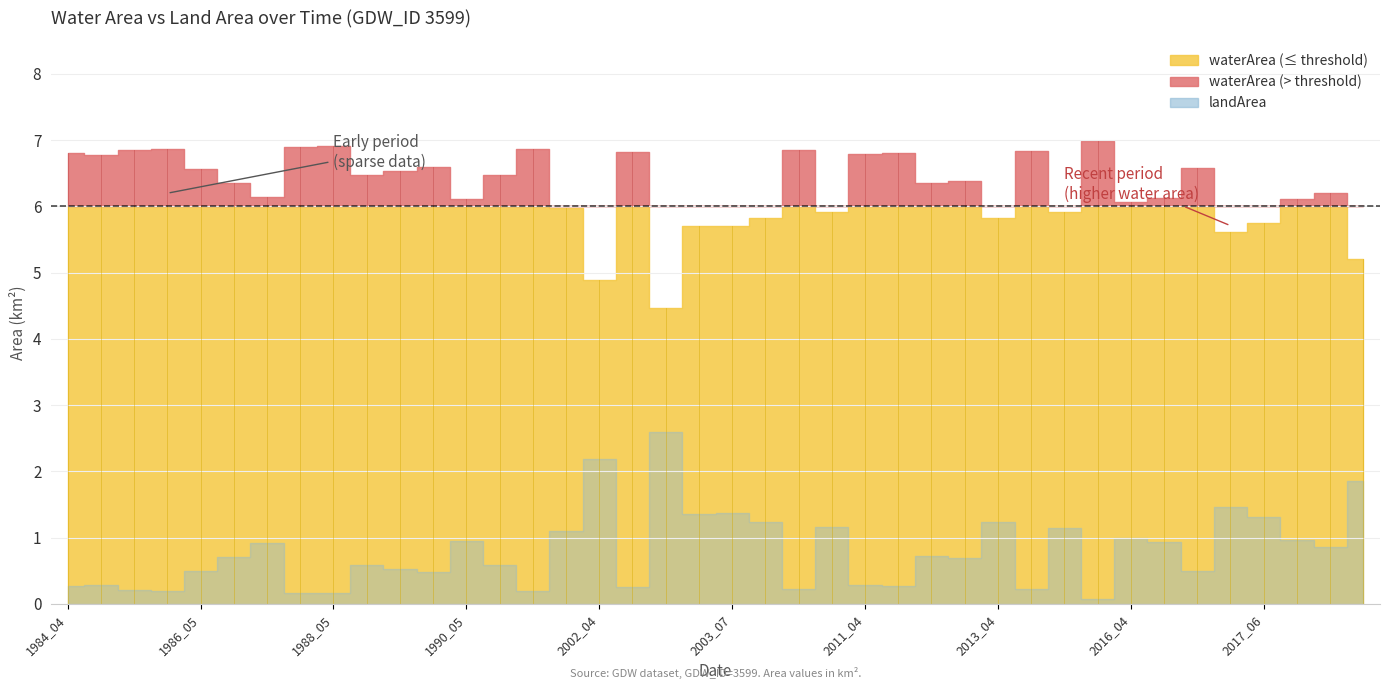

At which category does waterArea reach its first local peak?

1985_05